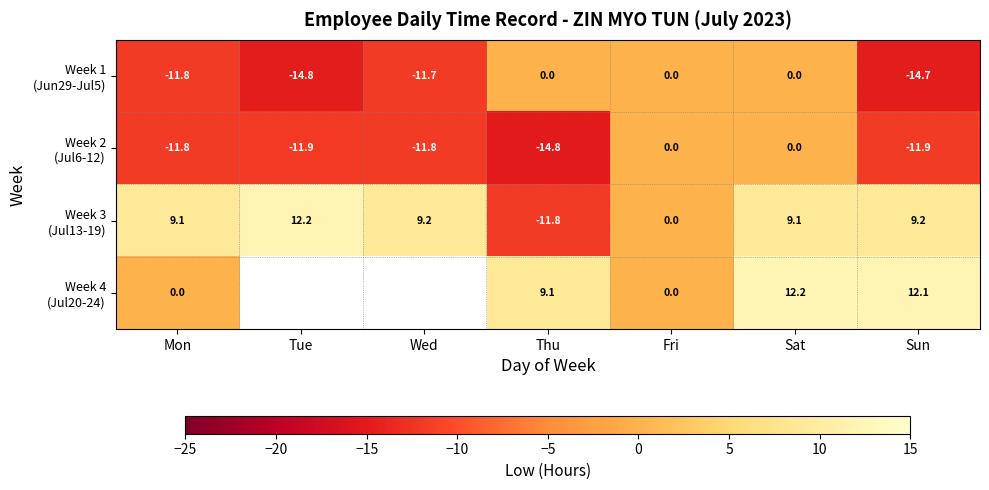

Is it true that Week 4 (Jul20-24) equals 21.0 at Sat?

False